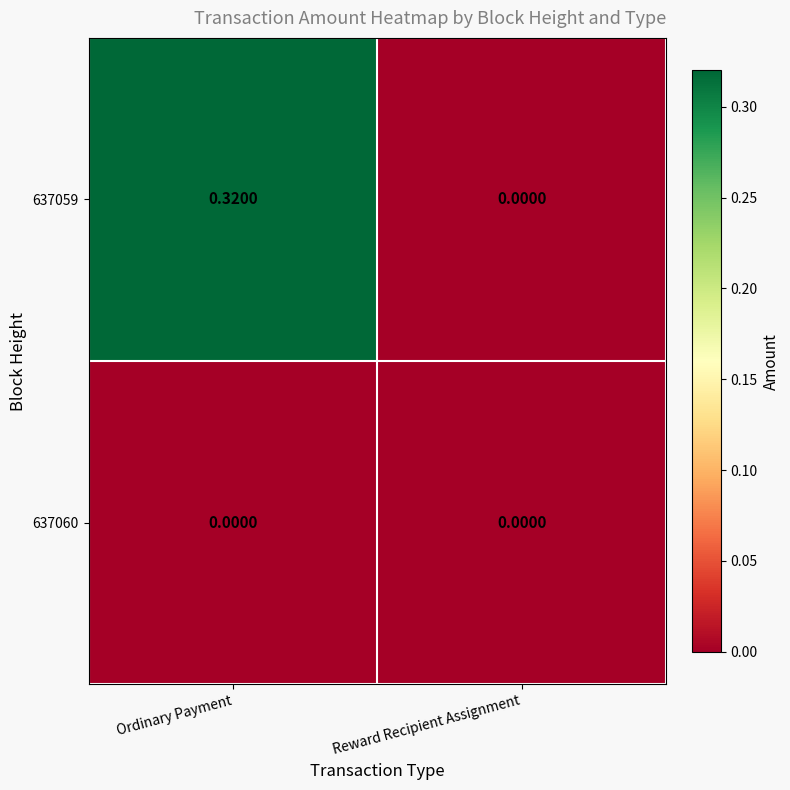

Which series has the largest range (max minus min)?

637059